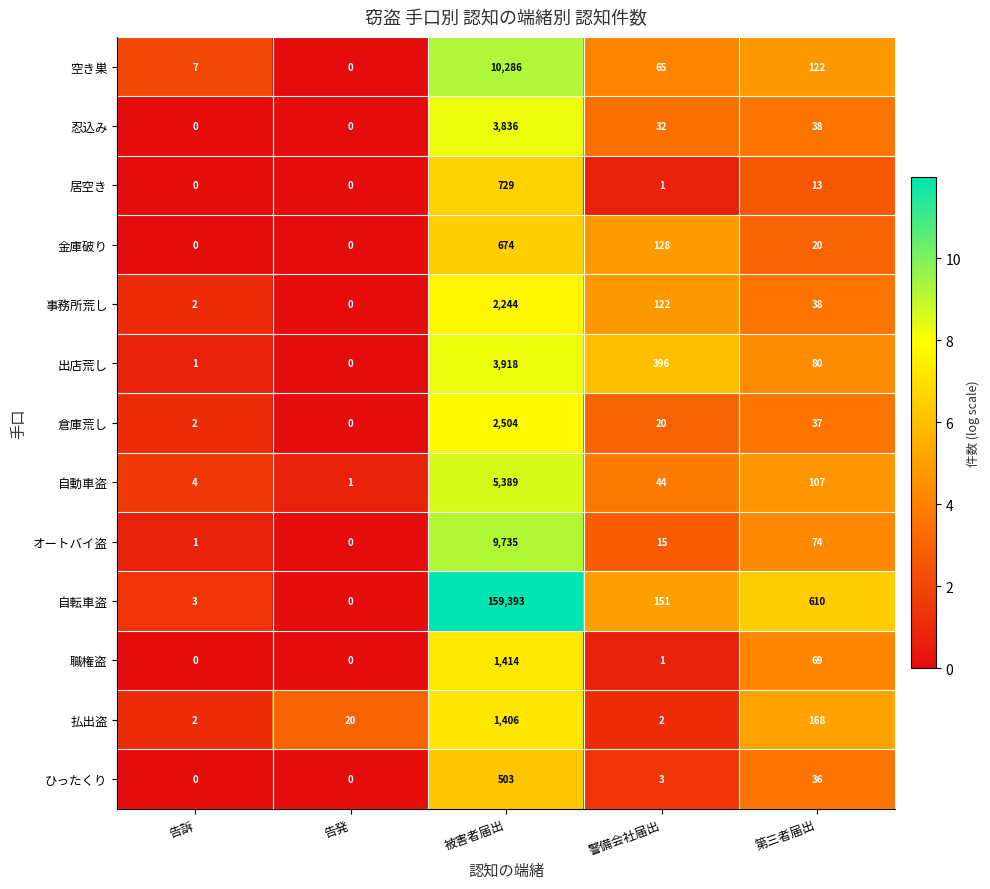

What is the difference between the 居空き values at 第三者届出 and 告訴?

13